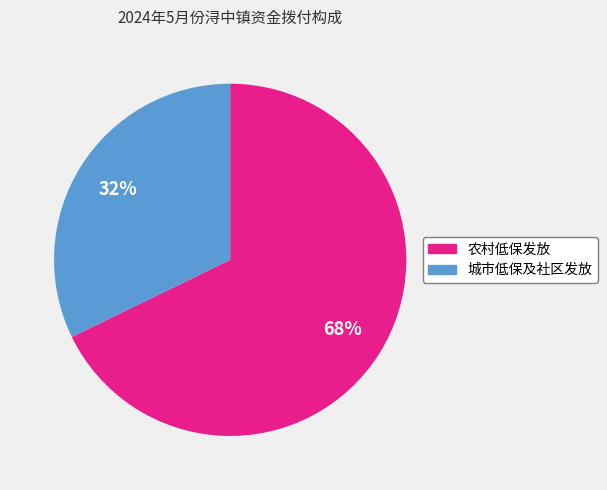

How many slices are in this pie chart?

2